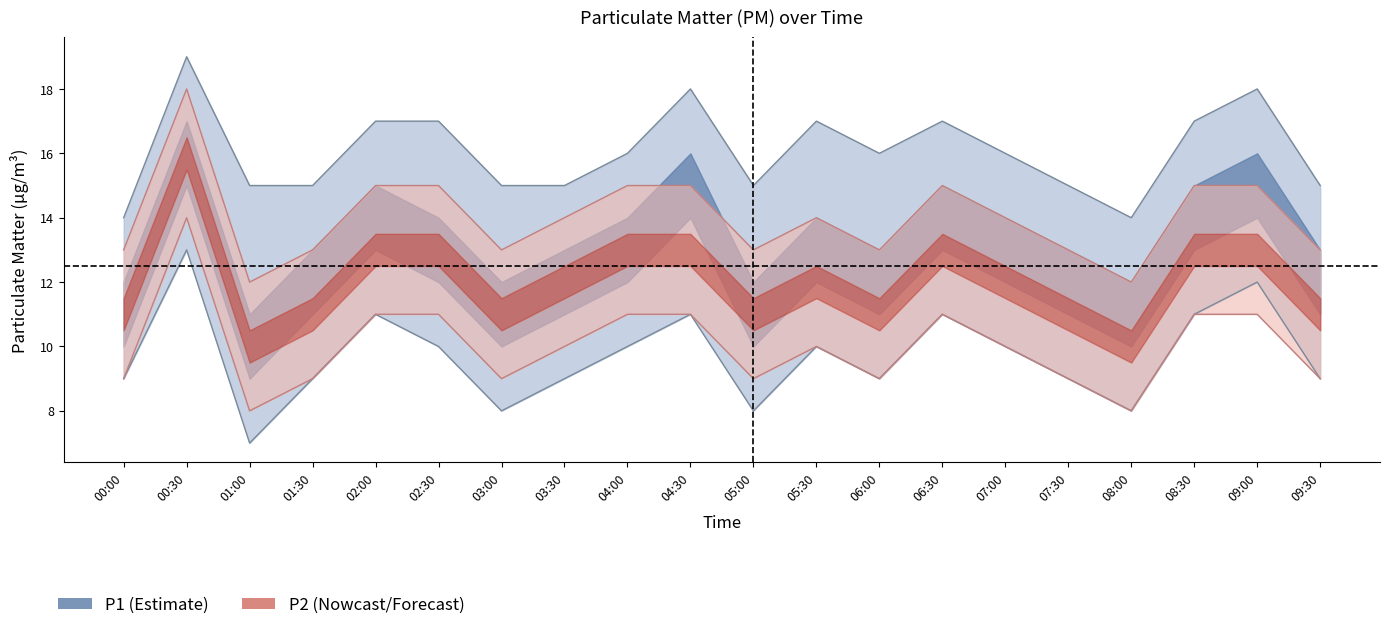

Reading right to left, list all the values displayed in this chart.

P1: 09:30=9	09:00=12	08:30=11	08:00=8	07:30=9	07:00=10	06:30=11	06:00=9	05:30=10	05:00=8	04:30=11	04:00=10	03:30=9	03:00=8	02:30=10	02:00=11	01:30=9	01:00=7	00:30=13	00:00=9
P2: 09:30=13	09:00=15	08:30=15	08:00=12	07:30=13	07:00=14	06:30=15	06:00=13	05:30=14	05:00=13	04:30=15	04:00=15	03:30=14	03:00=13	02:30=15	02:00=15	01:30=13	01:00=12	00:30=18	00:00=13
P1_upper: 09:30=15	09:00=18	08:30=17	08:00=14	07:30=15	07:00=16	06:30=17	06:00=16	05:30=17	05:00=15	04:30=18	04:00=16	03:30=15	03:00=15	02:30=17	02:00=17	01:30=15	01:00=15	00:30=19	00:00=14